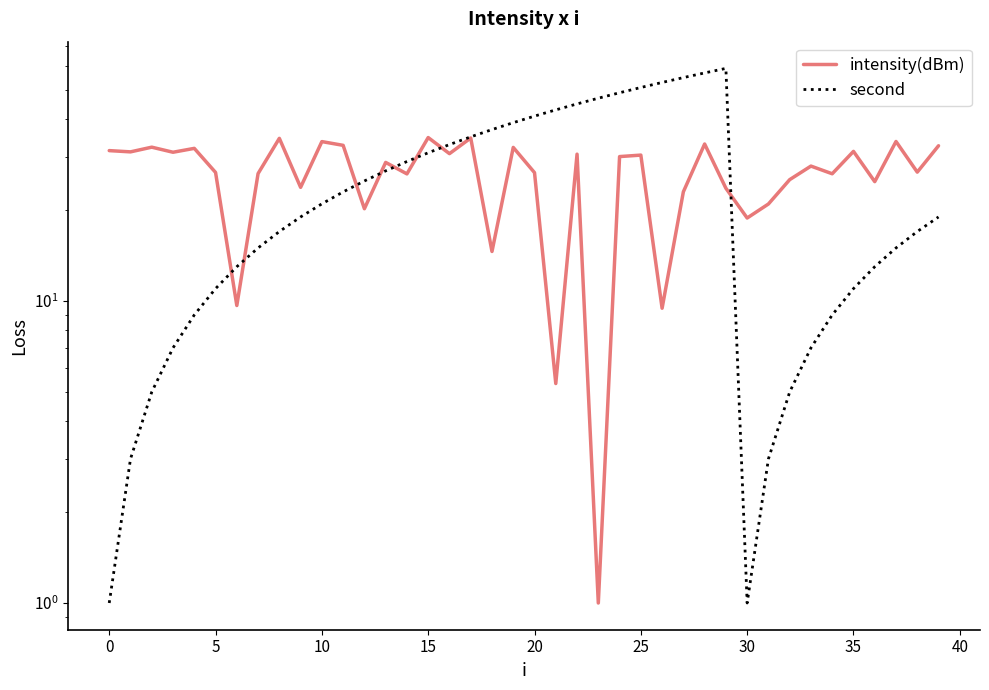

What is the difference between the maximum and minimum values in the second series?

58.0